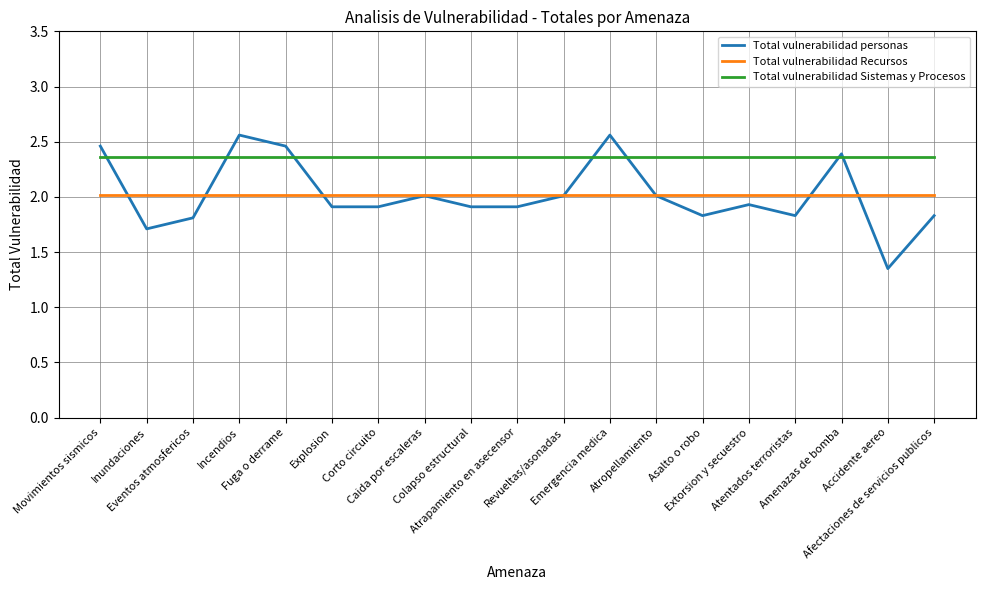

True or false: Total vulnerabilidad Recursos and Total vulnerabilidad Sistemas y Procesos intersect in this chart.

False